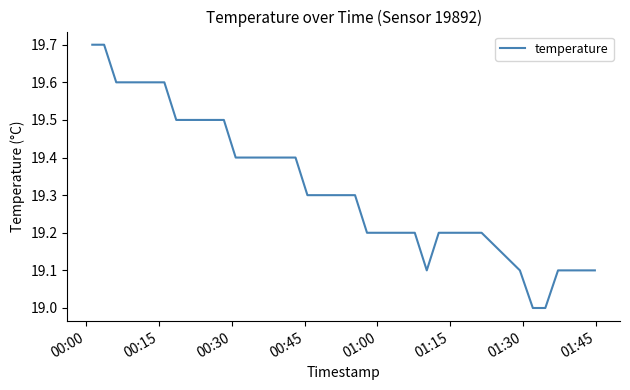

What is the smallest value displayed?

19.0